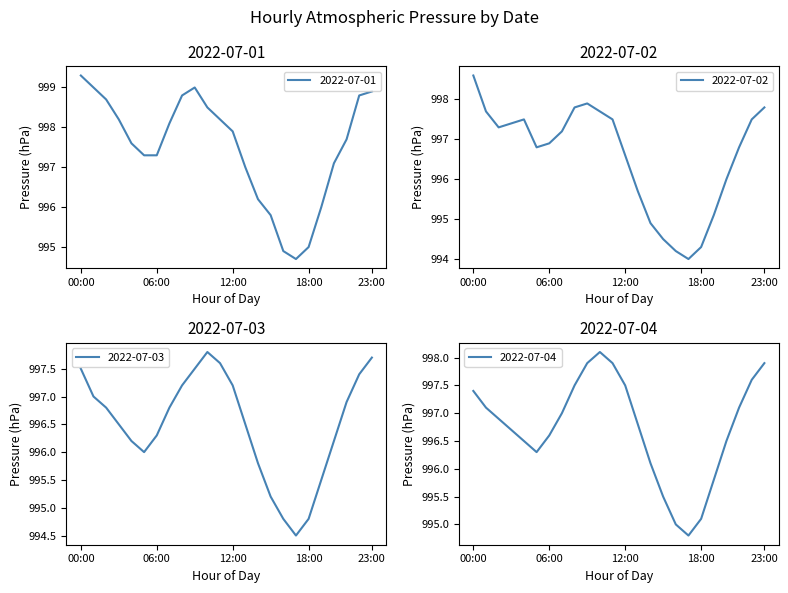

Between 04:00 and 17:00, which is larger?

04:00